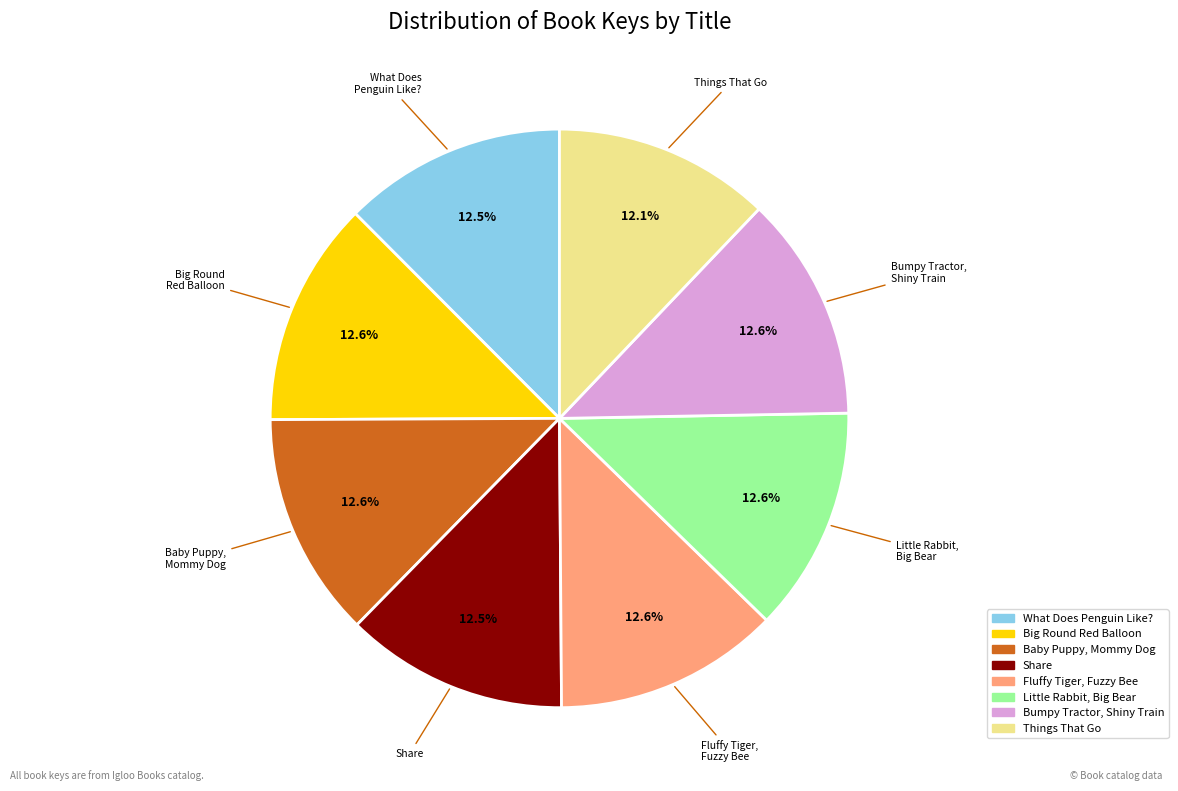

Does What Does Penguin Like? represent more than half of the total?

No